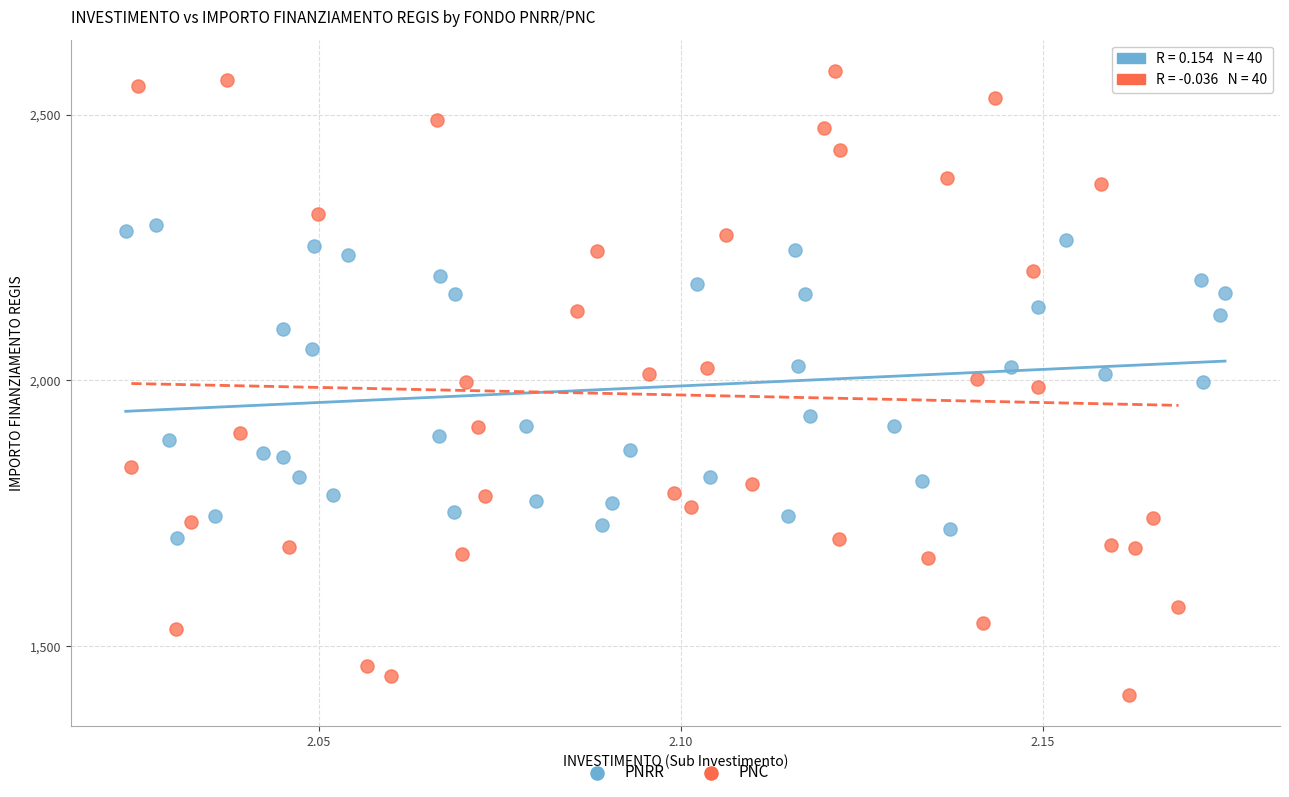

Which series reaches the minimum Y coordinate?

PNC